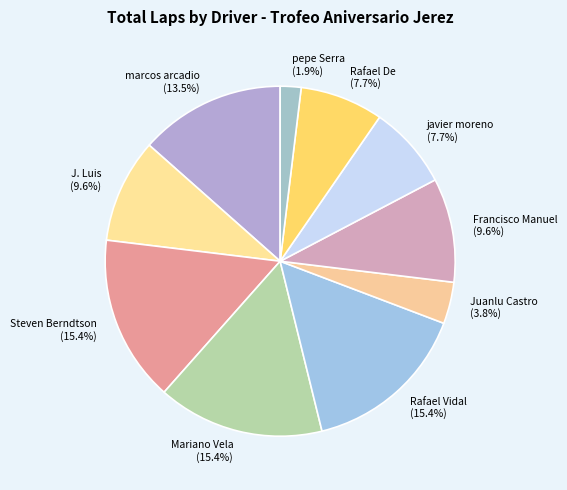

Combined, do javier moreno and Steven Berndtson account for over 50%?

No